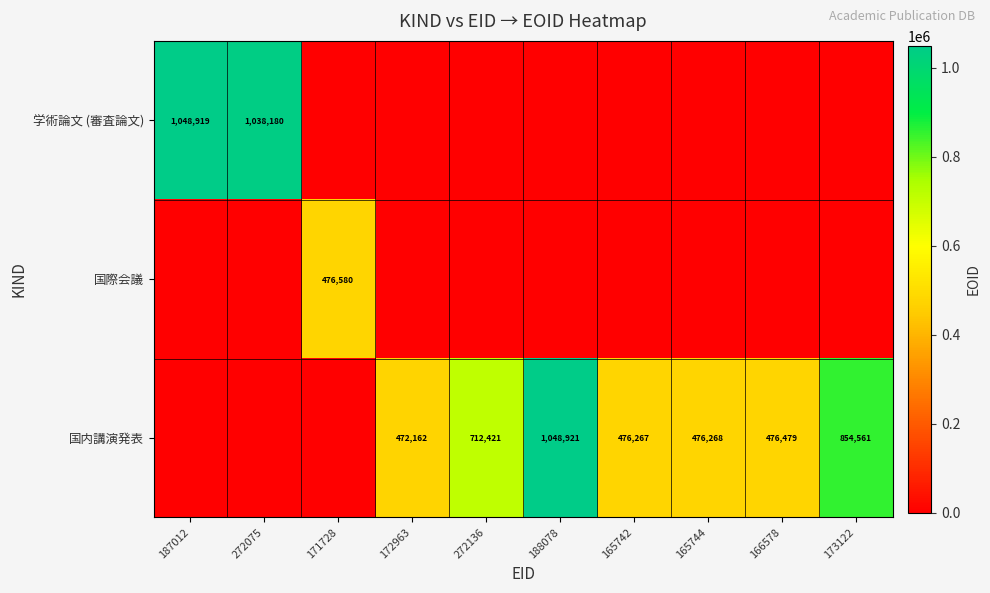

What is the difference between the 国内講演発表 values at 272136 and 165742?

236154